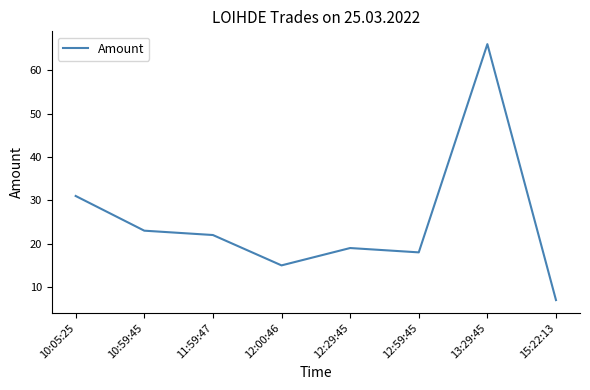

Reading right to left, extract all data points from this chart.

7	66	18	19	15	22	23	31